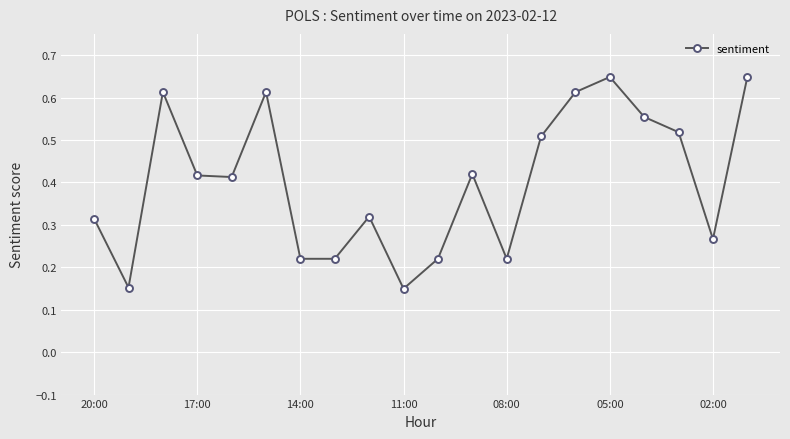

True or false: there are more than 1 points higher than both neighbors.

True